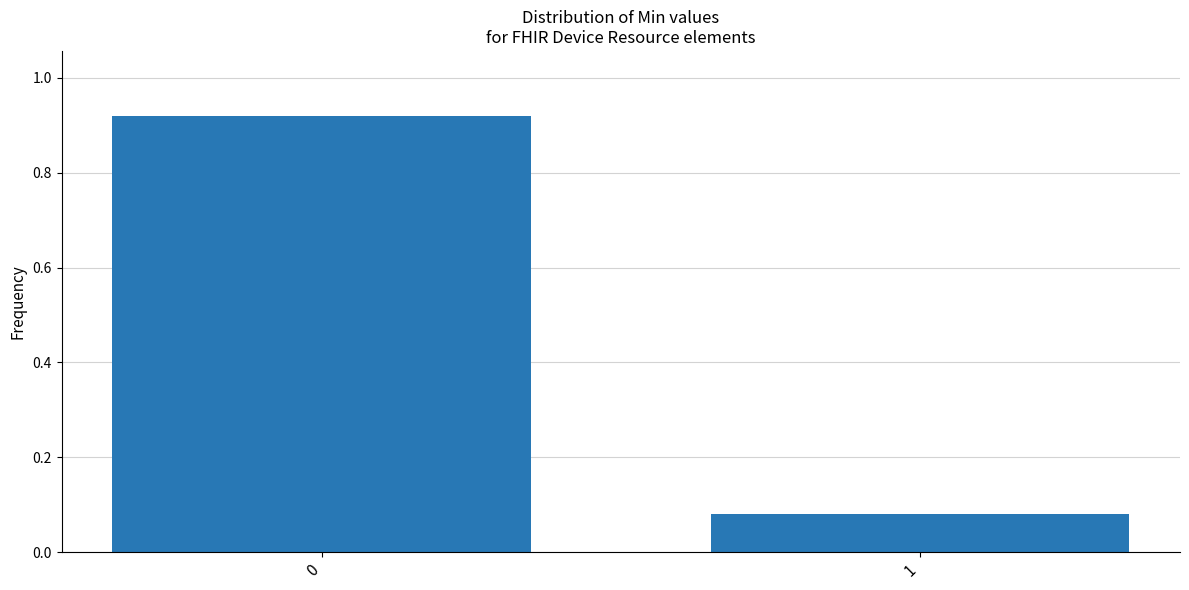

List the labels in order of value, largest first.

0, 1